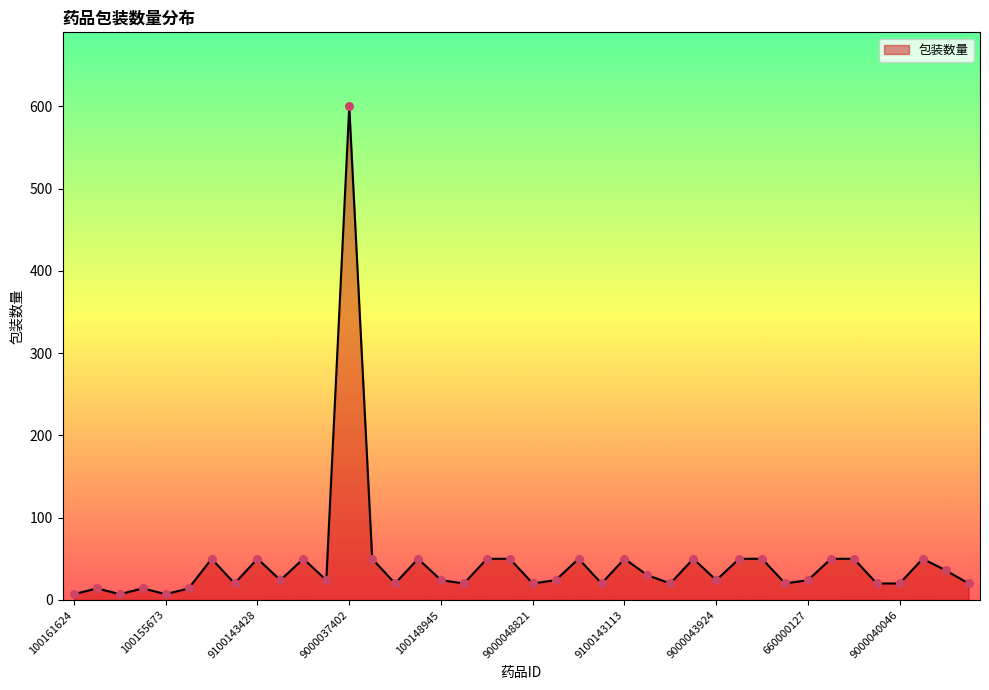

What is the maximum value shown in the chart?

600